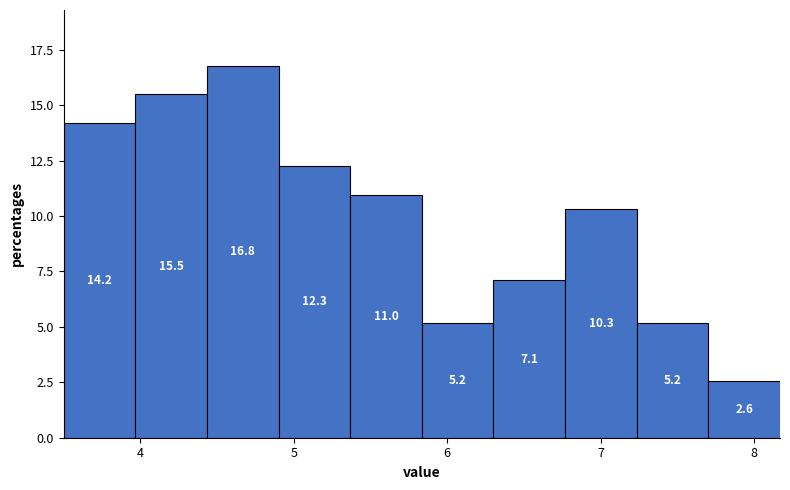

Which range on the x-axis has the tallest bar?

4.4 to 4.9